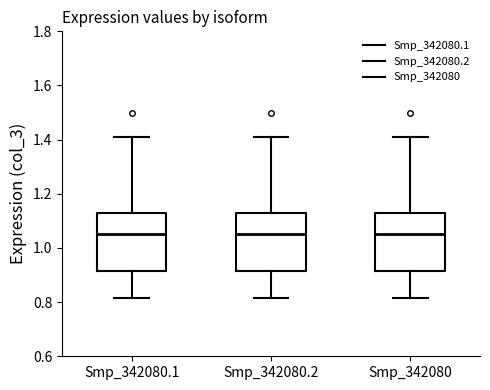

Reading left to right, transcribe this box plot: for each box, give where its median line is, the range the box spans, and where its two whiskers end, as read against the y-axis. The values are not printed on the chart, so give them approximately, as read against the axis.

Smp_342080.1: median 1.06, box 0.92 to 1.12, whiskers 0.82 to 1.40
Smp_342080.2: median 1.06, box 0.92 to 1.12, whiskers 0.82 to 1.40
Smp_342080: median 1.06, box 0.92 to 1.12, whiskers 0.82 to 1.40